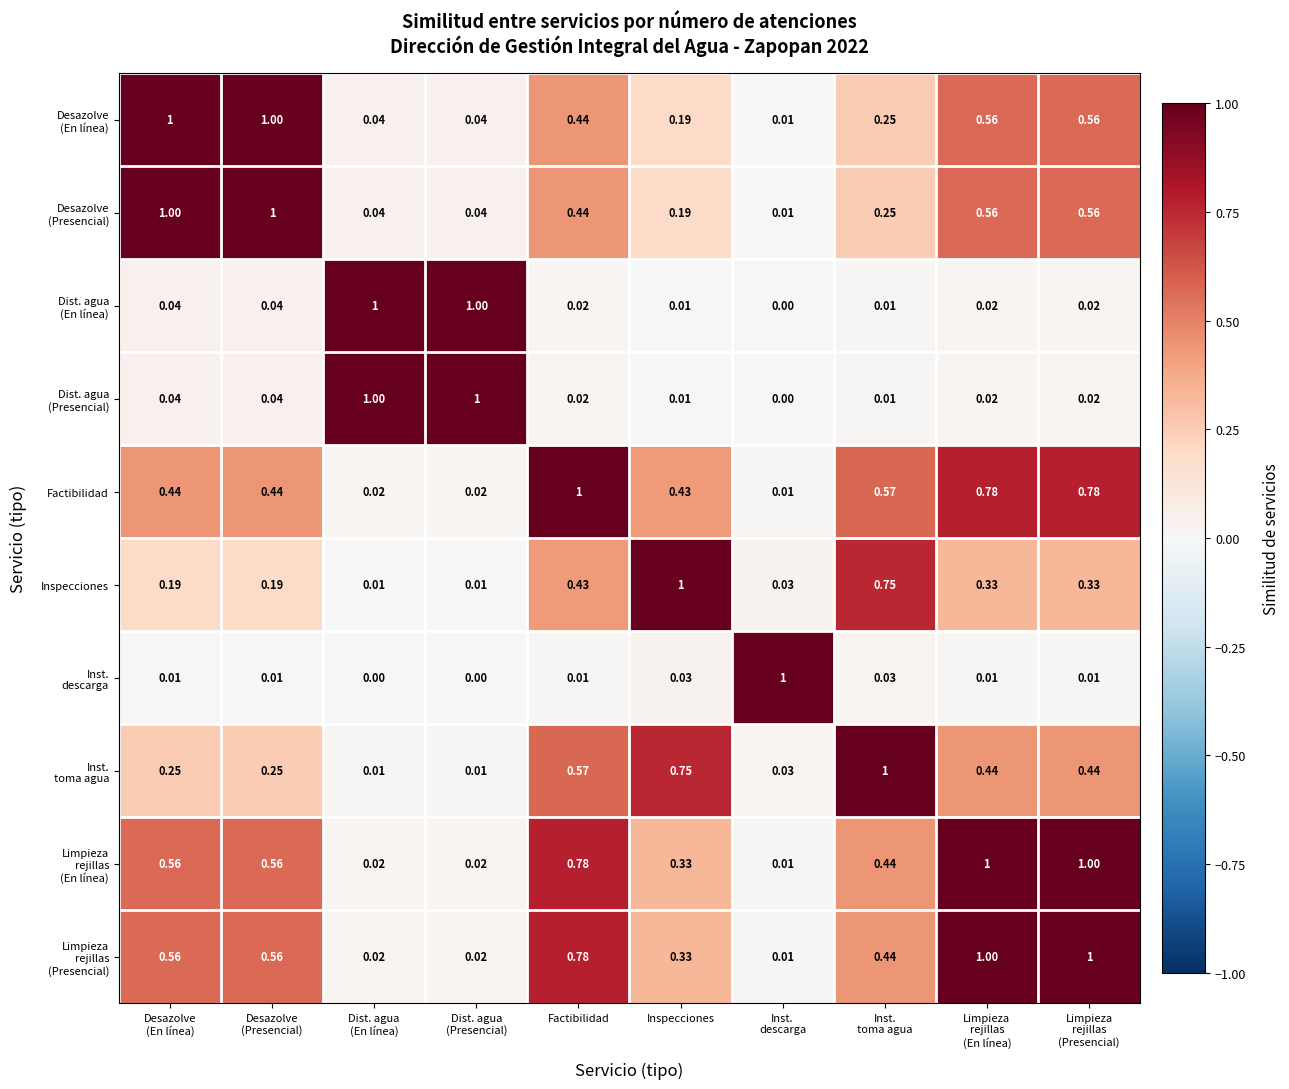

How many distinct data groups are displayed?

10